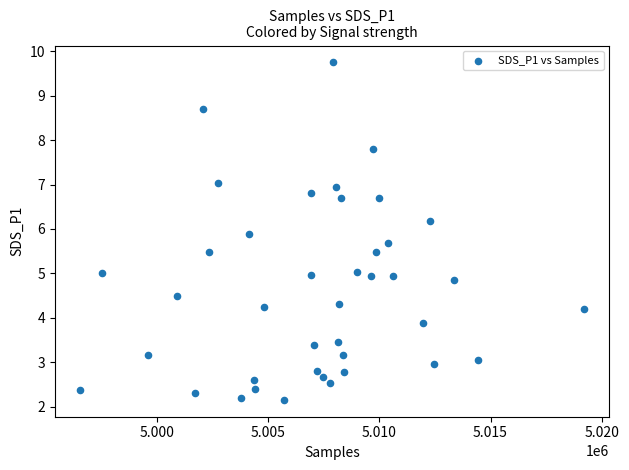

What is the range of Y values (max minus min)?

7.6